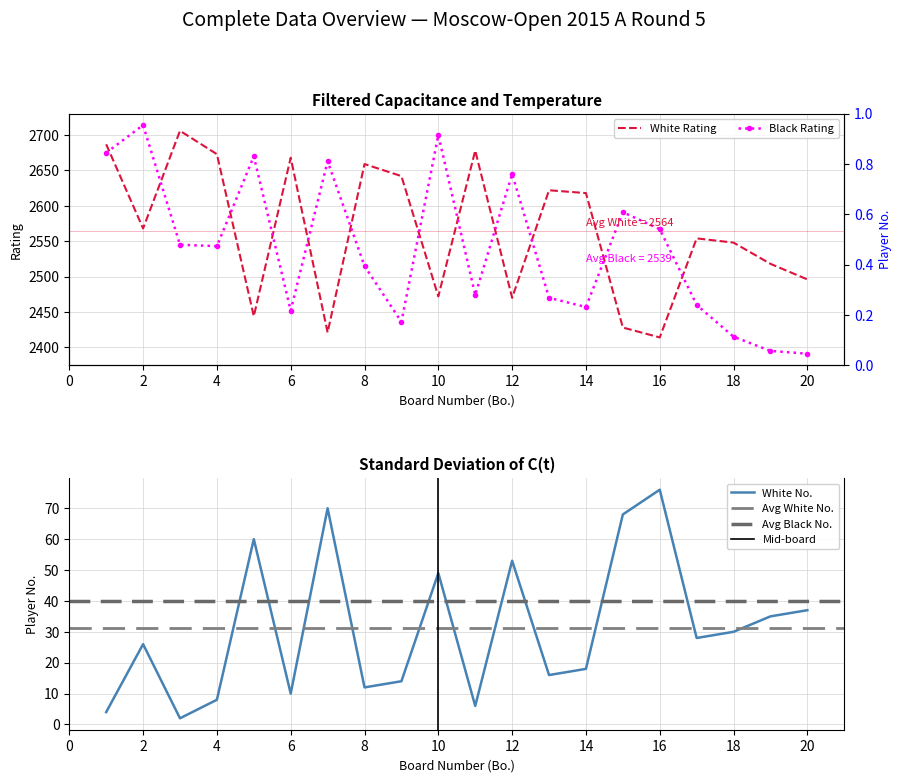

What is the difference between the maximum and minimum values in the White Rating series?

292